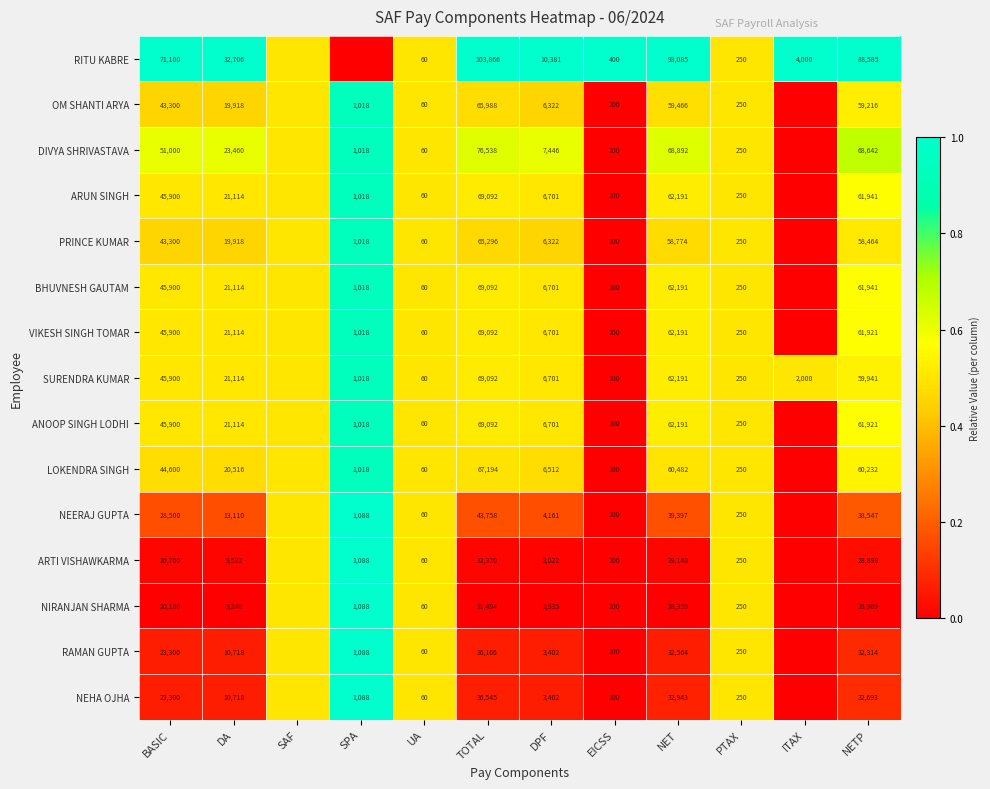

Which series changed the most between TOTAL and EICSS?

RITU KABRE